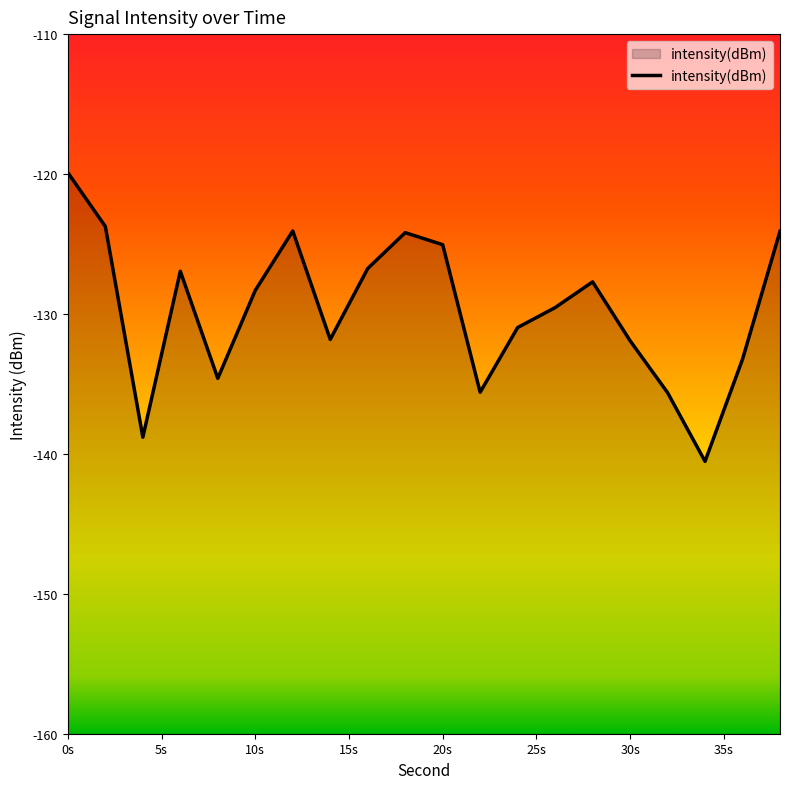

How many data points does each series have?

20